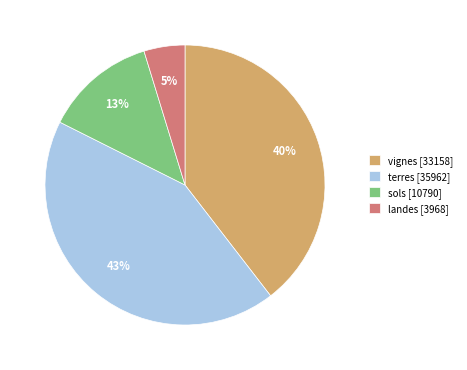

Combined, do vignes [33158] and sols [10790] account for over 50%?

Yes